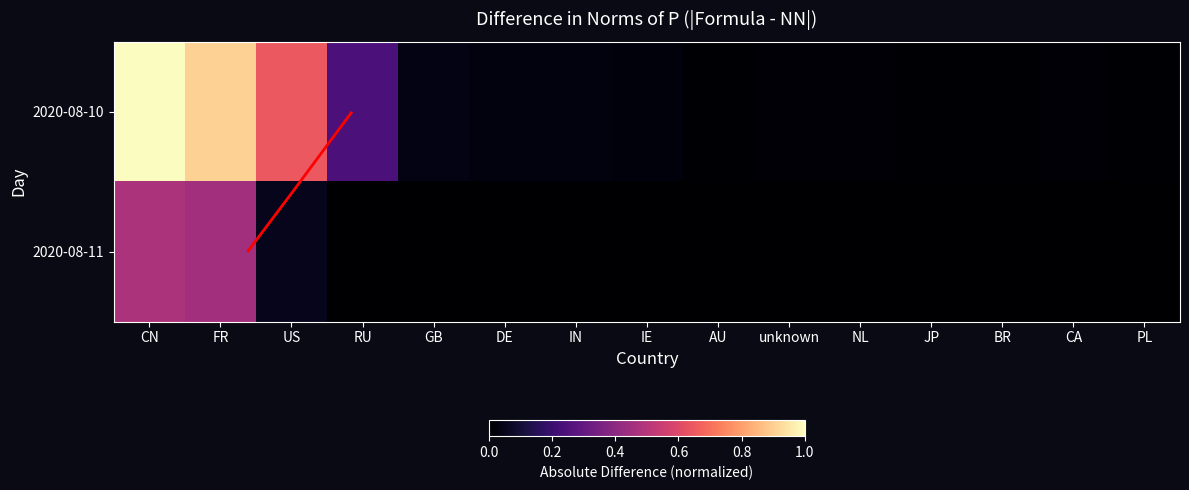

At which label is 2020-08-10 closest to 0?

PL